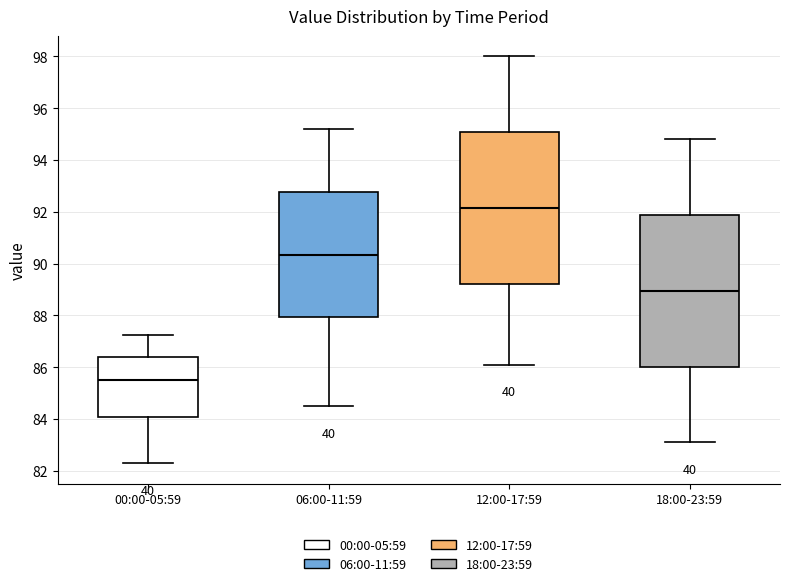

Where is the lower edge of the box for 00:00-05:59 on the y-axis? The values are not printed on the chart, so give them approximately, as read against the axis.

84.0